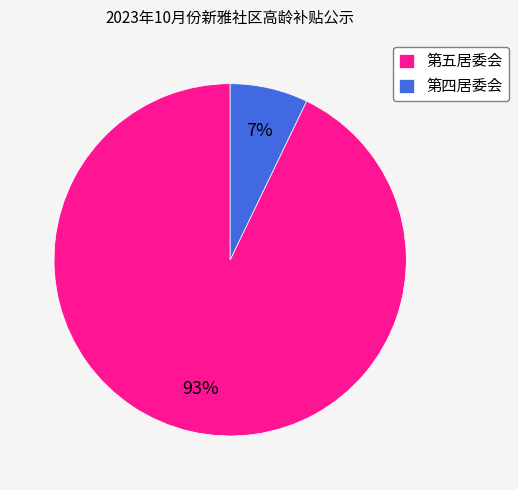

Between 第四居委会 and 第五居委会, which is larger?

第五居委会